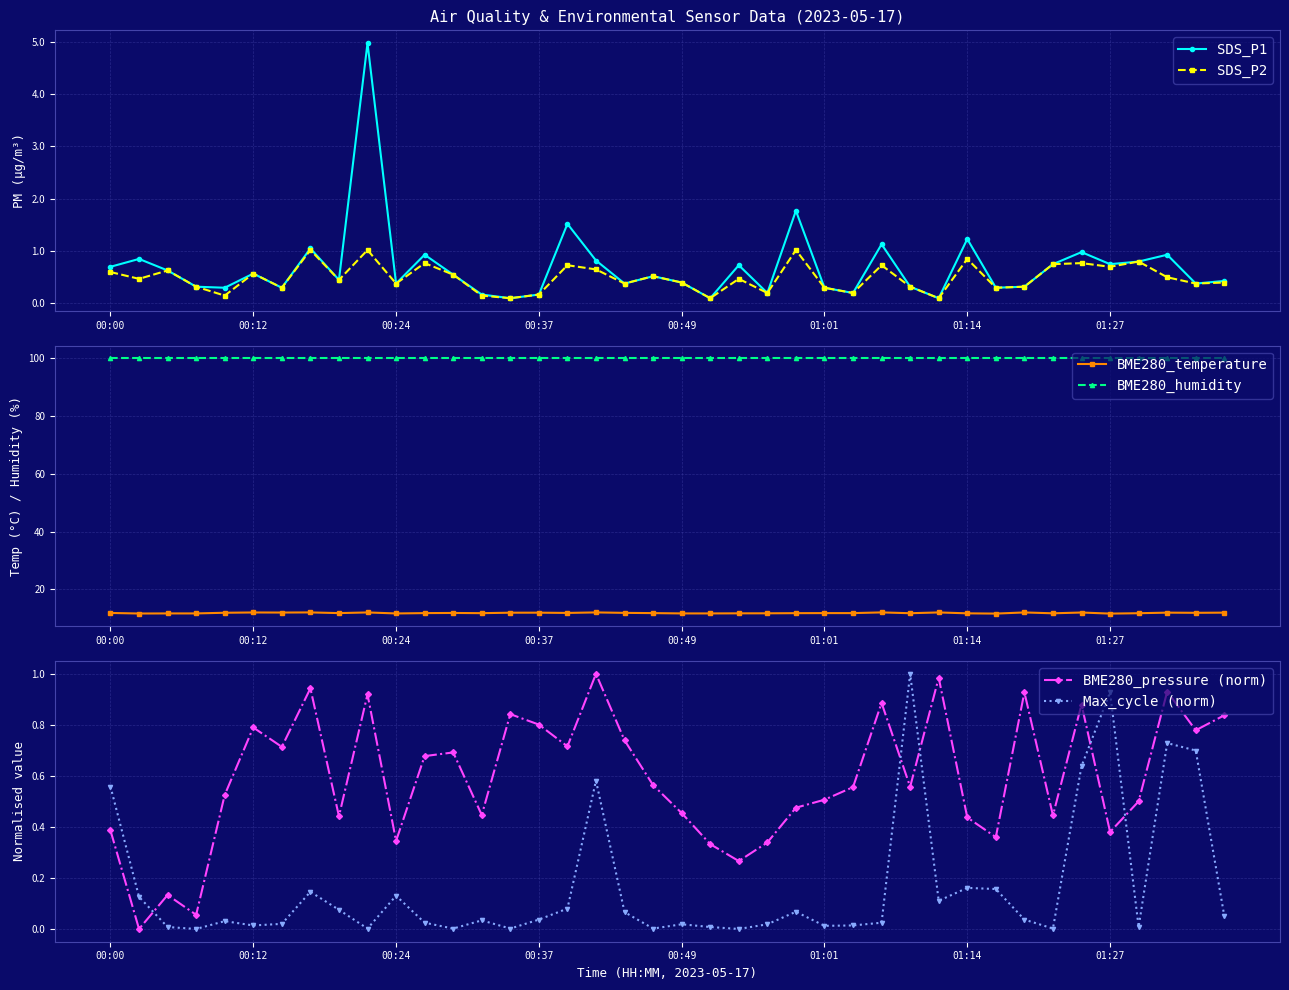

Between 17 and 33, which is larger?

17